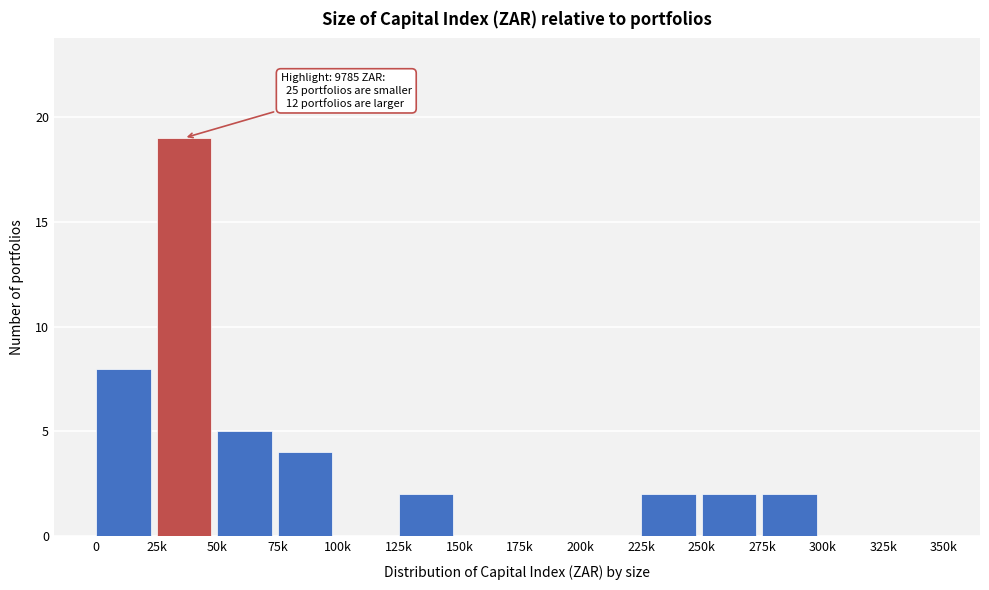

Reading left to right, extract all data points from this chart.

0=8	25k=19	50k=5	75k=4	100k=0	125k=2	150k=0	175k=0	200k=0	225k=2	250k=2	275k=2	300k=0	325k=0